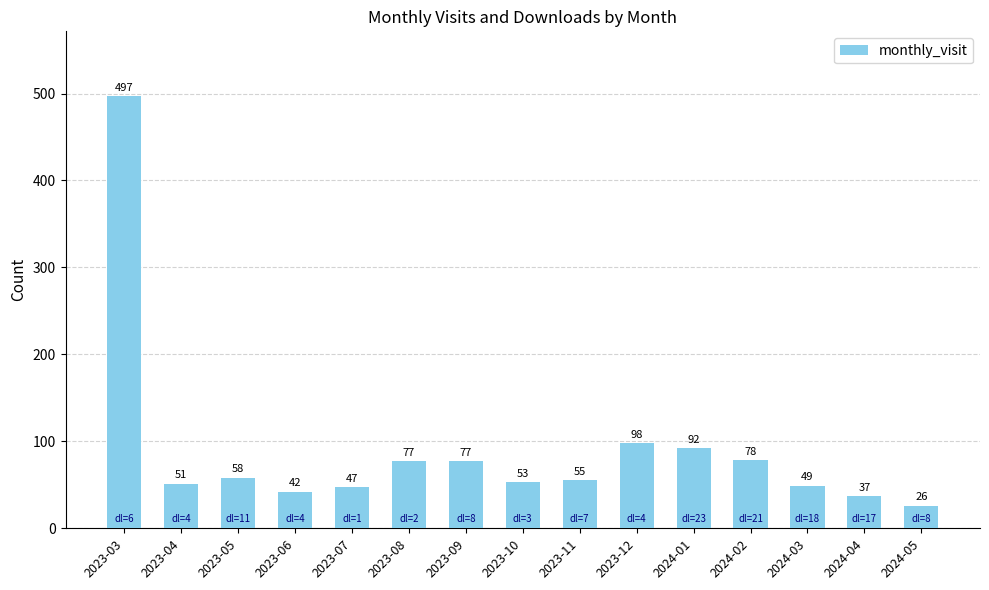

Where is the data nearest to the value 261?

2023-12